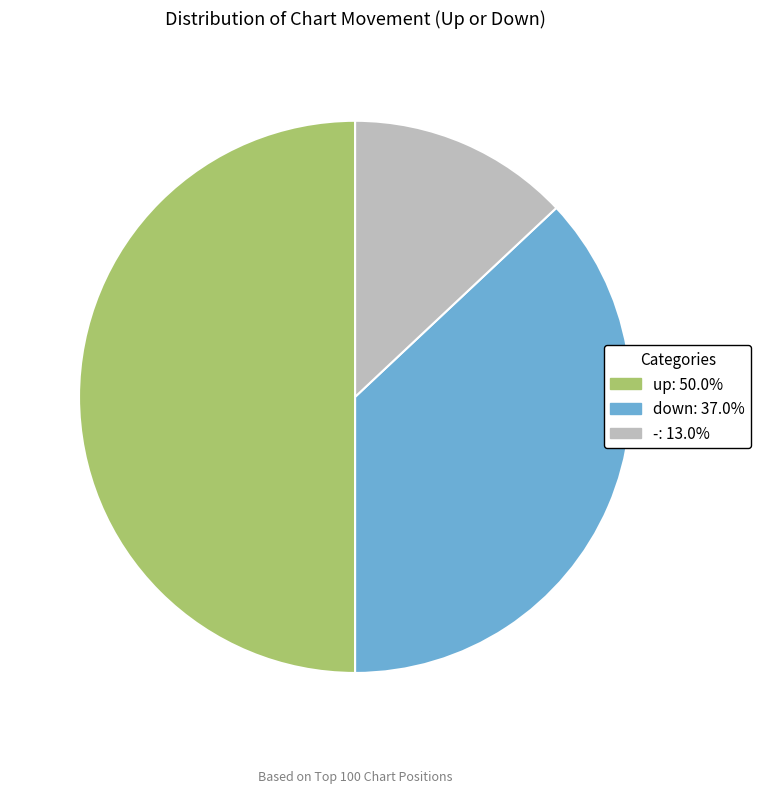

Is - the majority of the pie?

No